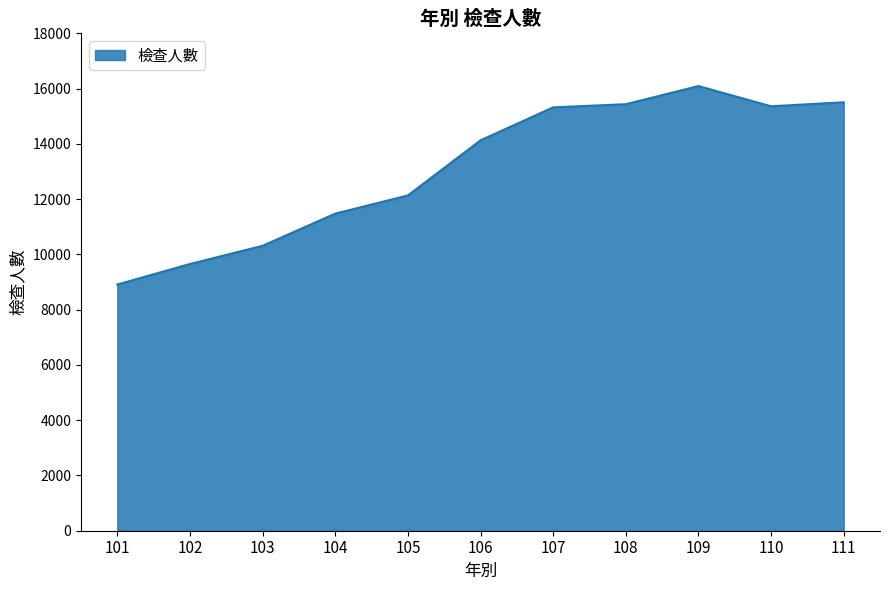

Between 108 and 103, which is larger?

108